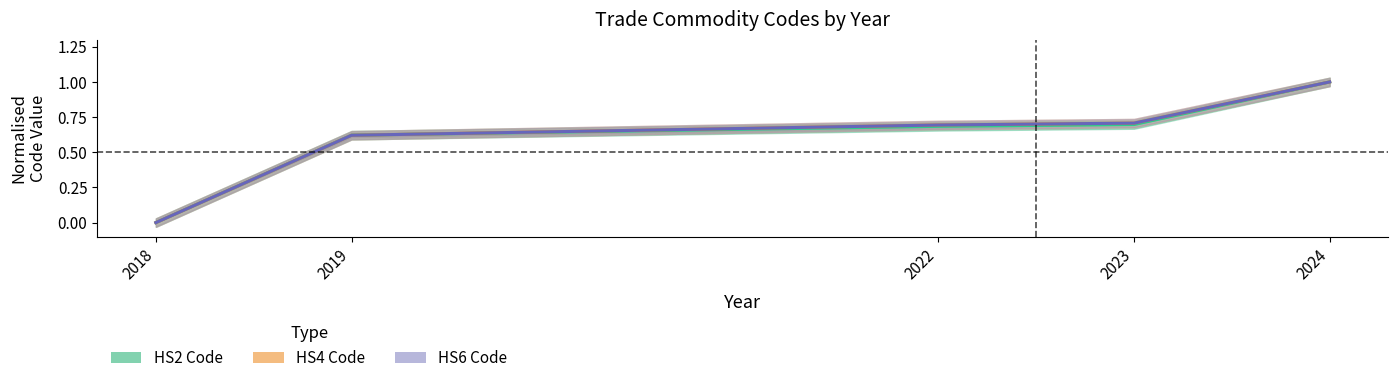

Between 2018 and 2022, which series saw the biggest shift?

HS6 Code